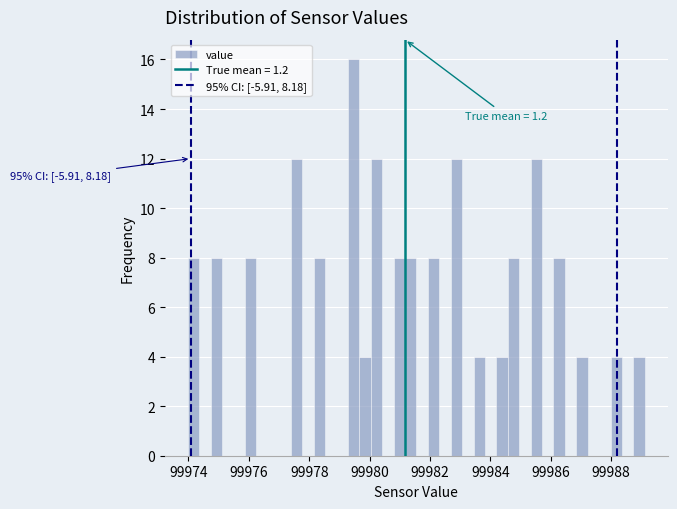

Read against the x-axis, roughly where is the centre of the tallest bar?

99979.4